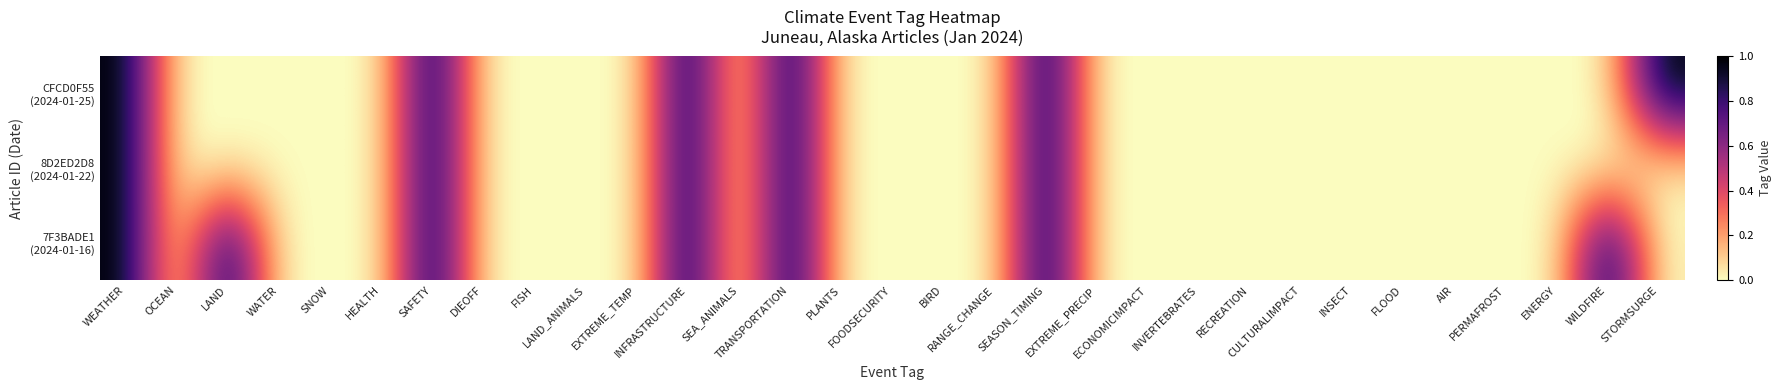

Rank the series at FOODSECURITY from lowest to highest value.

CFCD0F55 (2024-01-25), 8D2ED2D8 (2024-01-22), 7F3BADE1 (2024-01-16)